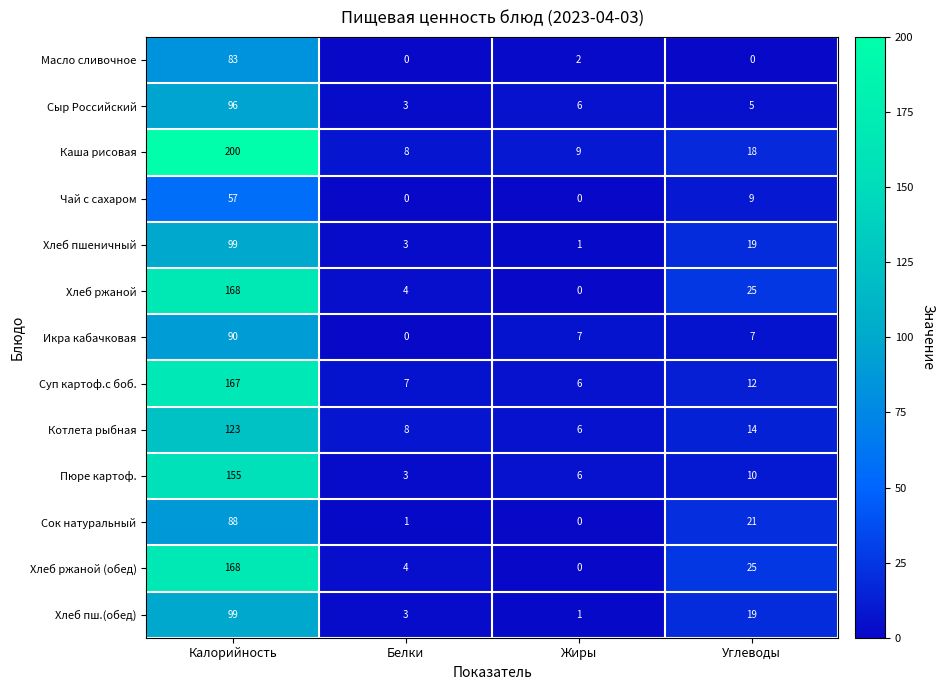

Which series changed the most between Белки and Жиры?

Икра кабачковая